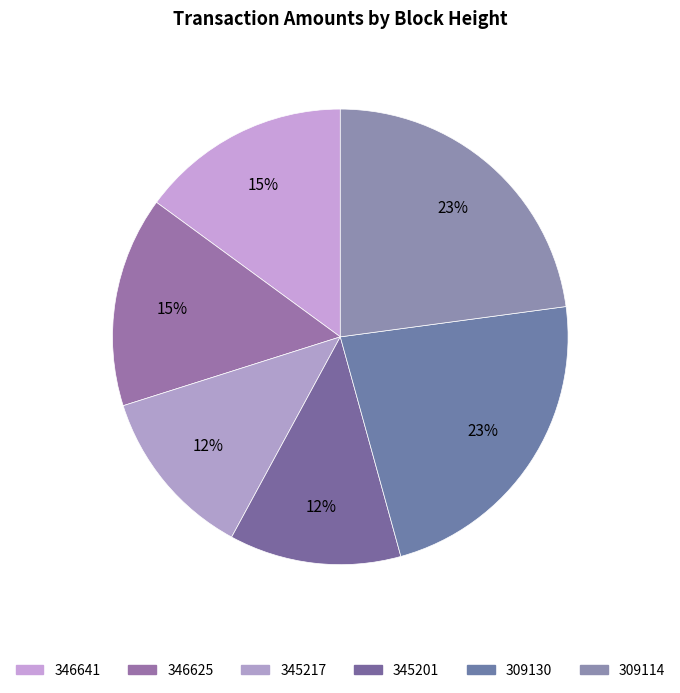

To the nearest percent, what is the combined percentage of 345217 and 309114?

35%